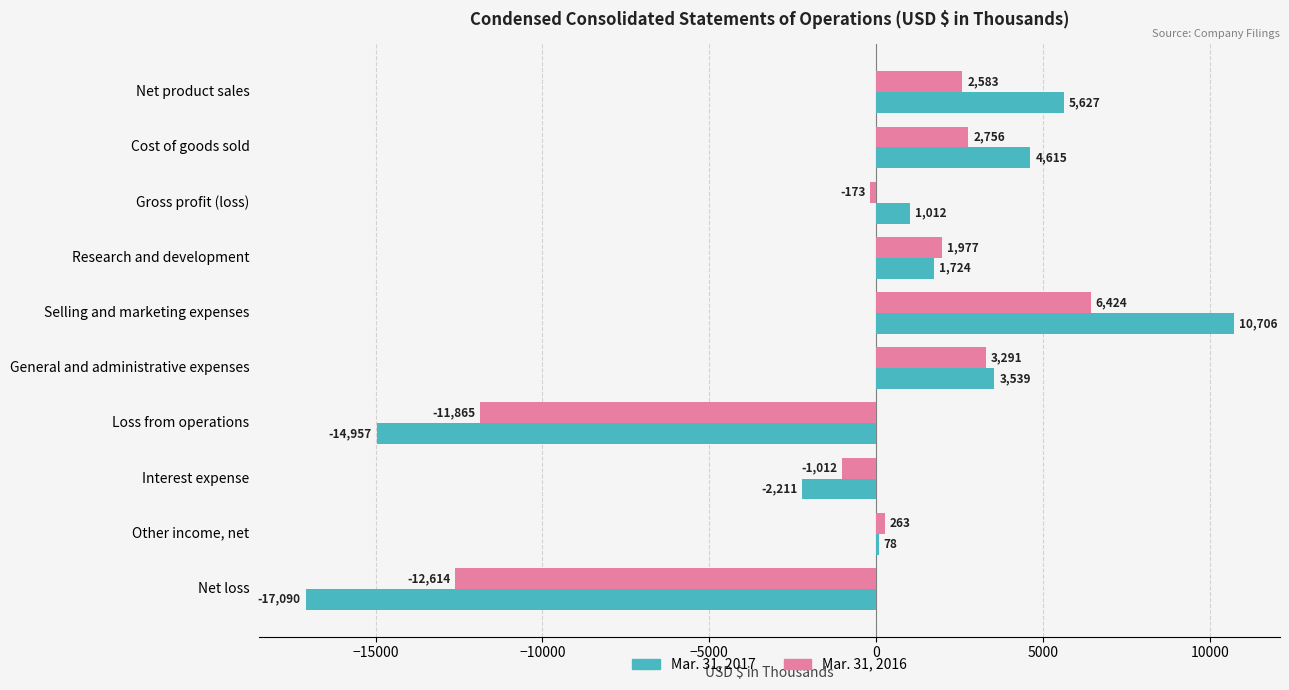

Is it true that Mar. 31, 2017 equals 8047 at Cost of goods sold?

False